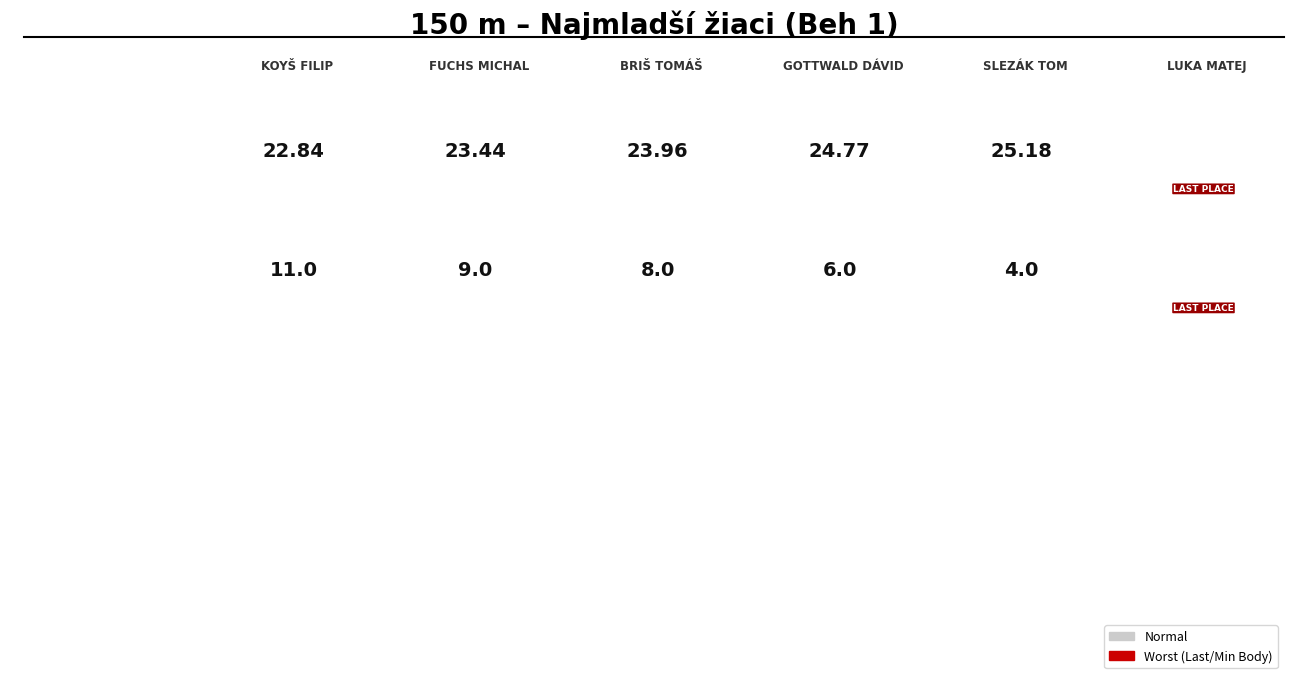

What is the sum of all Výkon values?

145.9